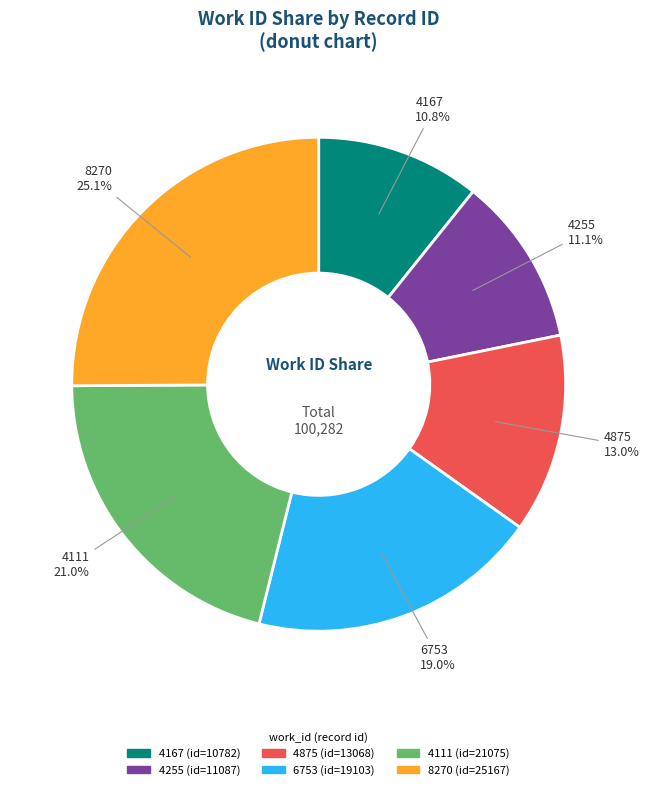

Is the sum of 4167 and 6753 greater than half?

No